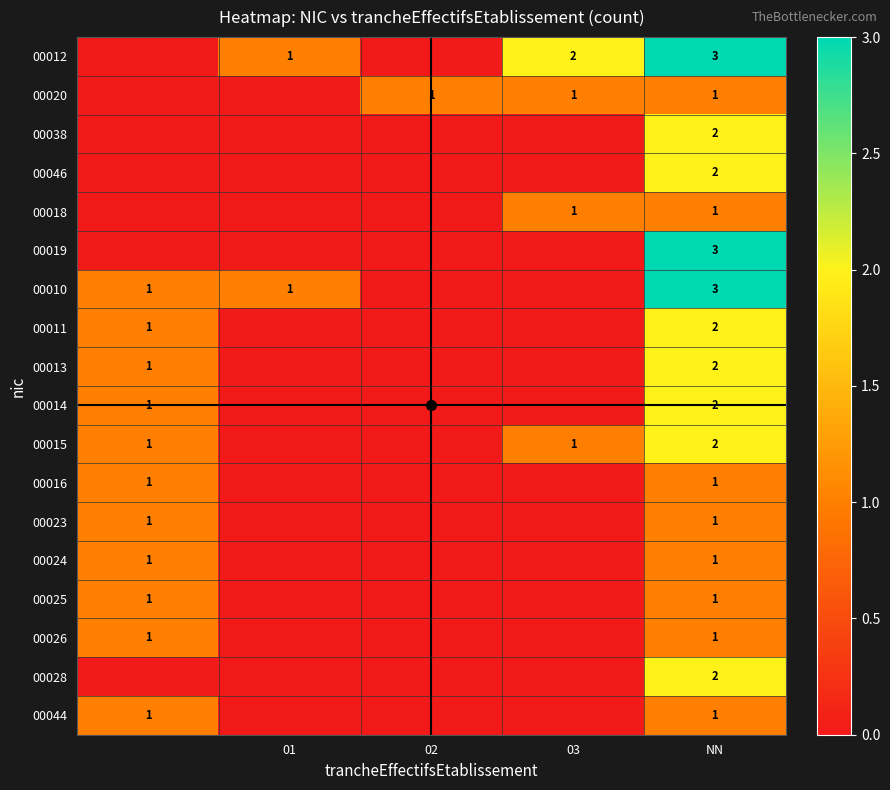

The value of 00019 at NN is 3. True or false?

True